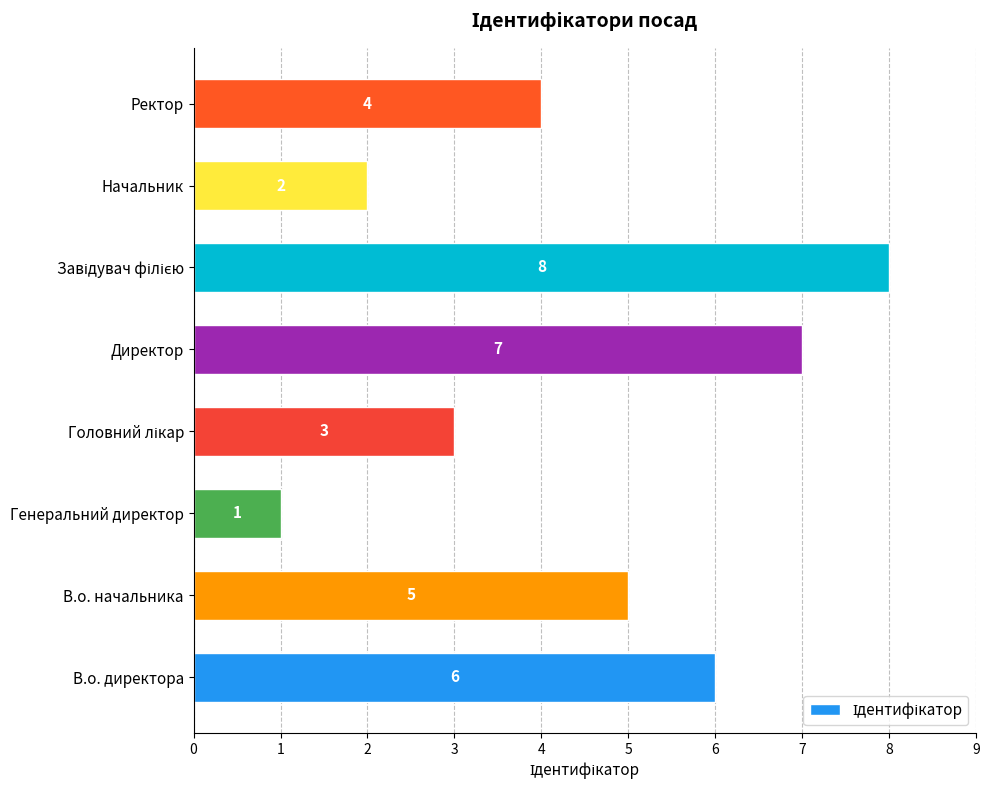

How many data points does each series have?

8